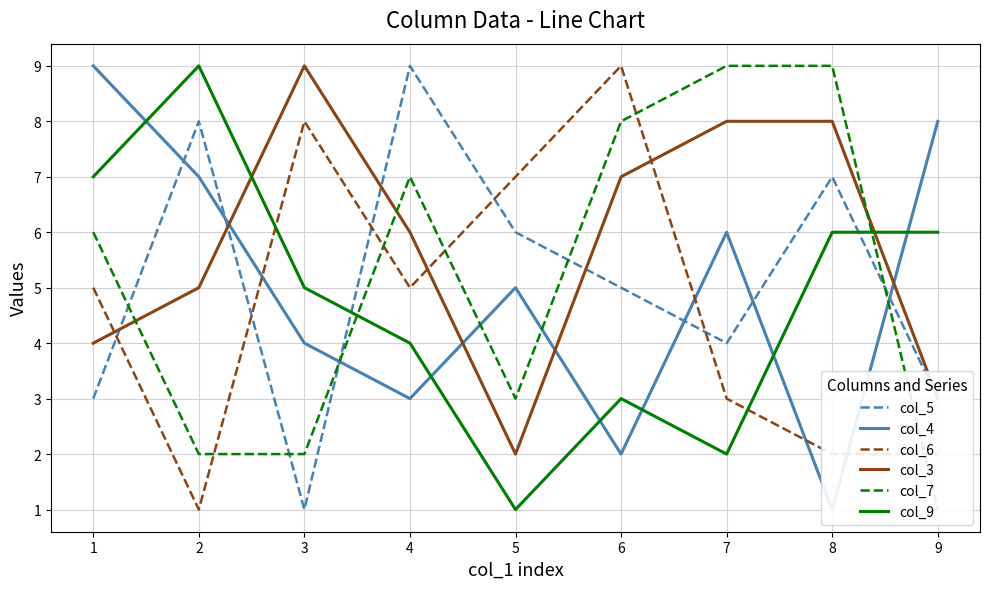

What is the sum of the col_3 values at 0 and 7?

12